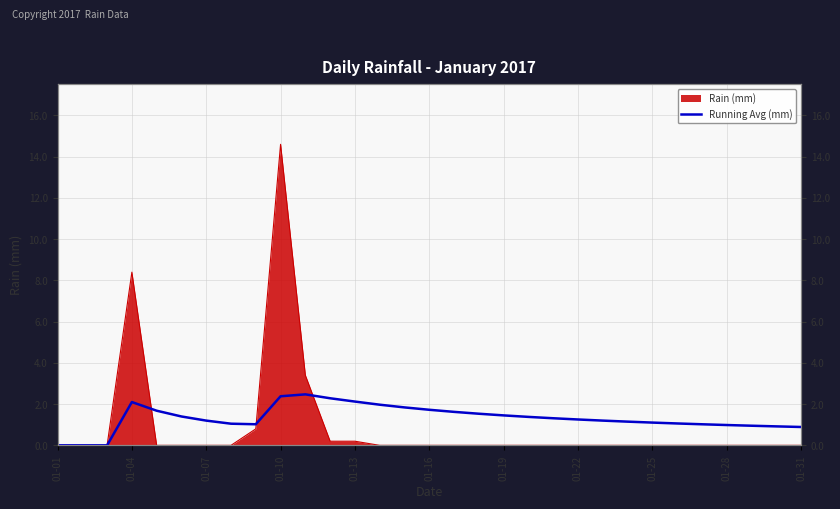

The value at 20 is 1.3. True or false?

True